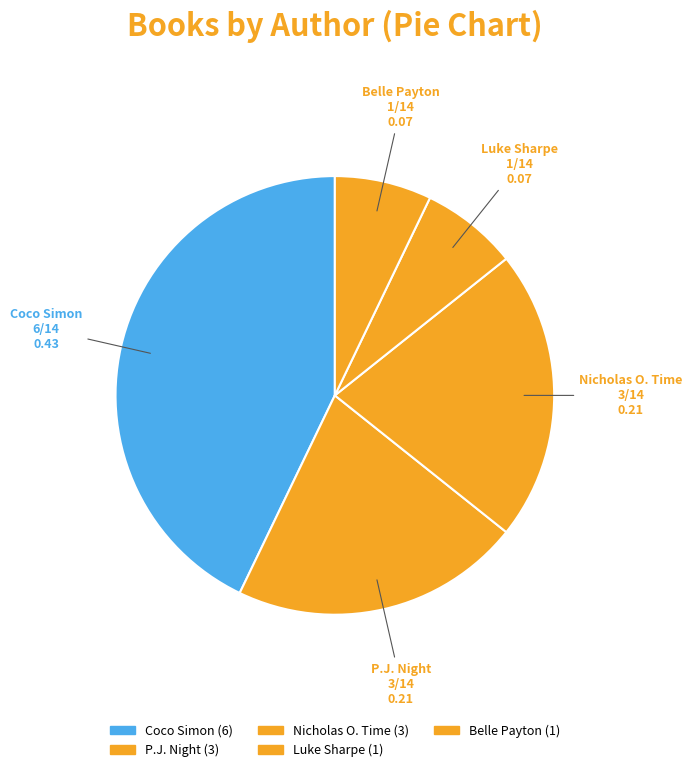

Do P.J. Night and Belle Payton together represent more than half of the pie?

No